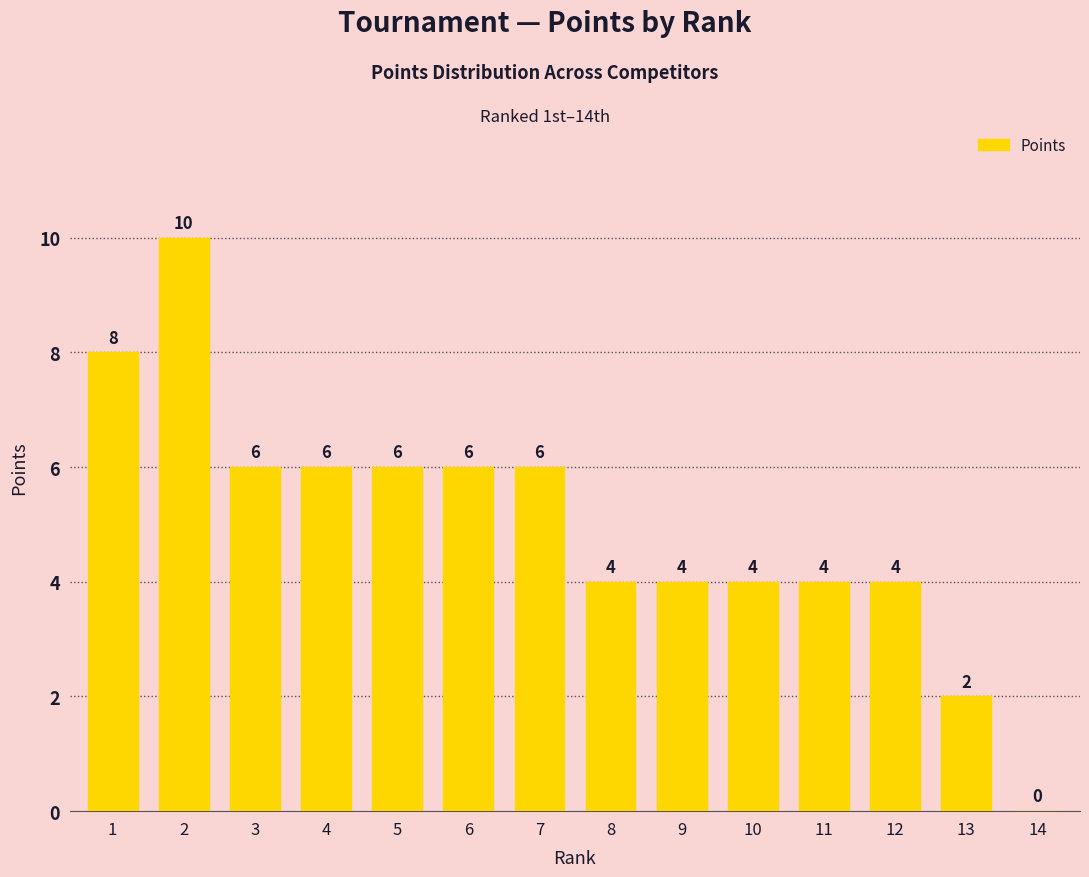

Which category has the highest value across all series?

2